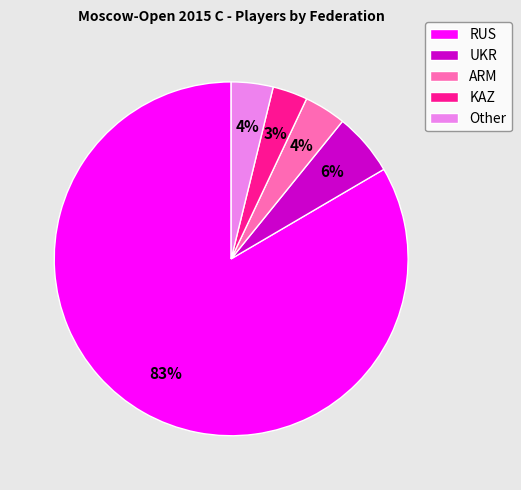

Count the number of slices in the pie.

5